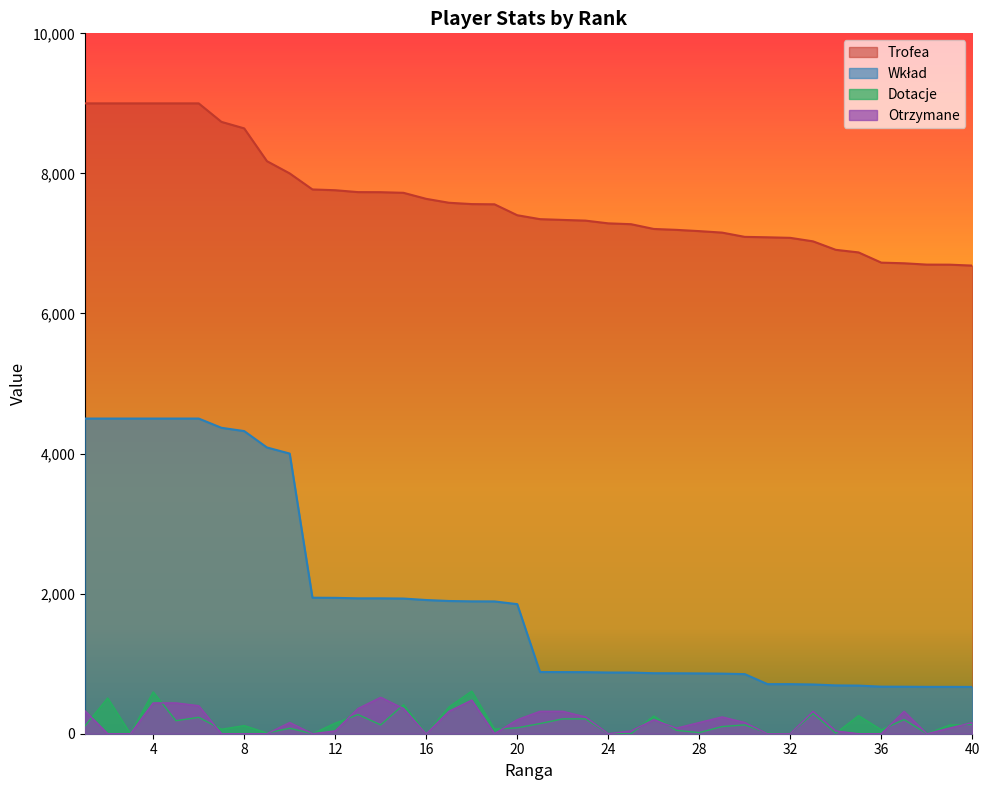

True or false: Otrzymane and Wkład intersect in this chart.

False